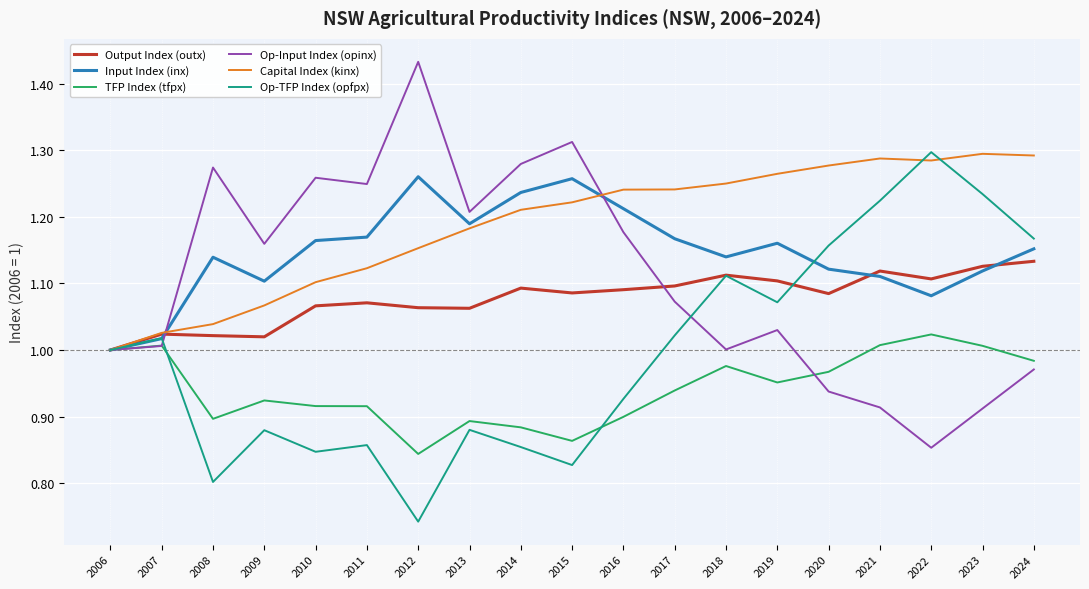

Between 2015 and 2017, which series saw the biggest shift?

Op-Input Index (opinx)